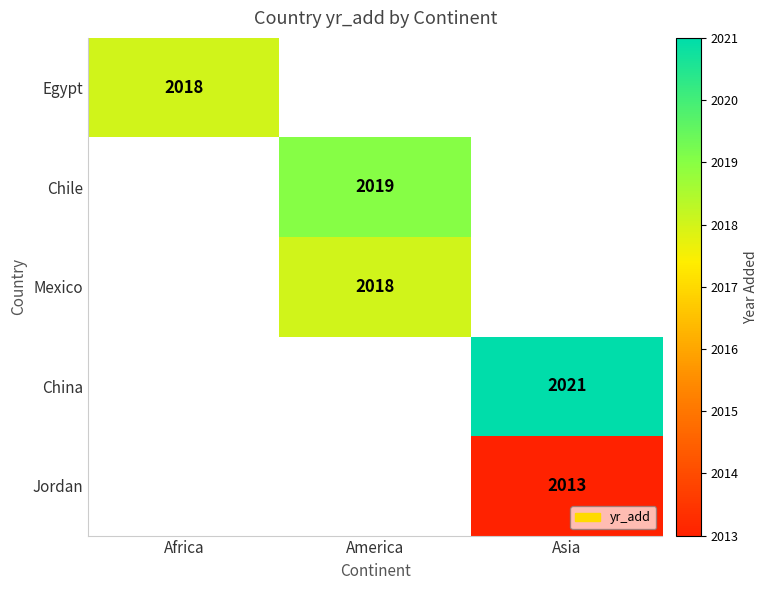

Between Africa and Asia, which is larger?

Asia